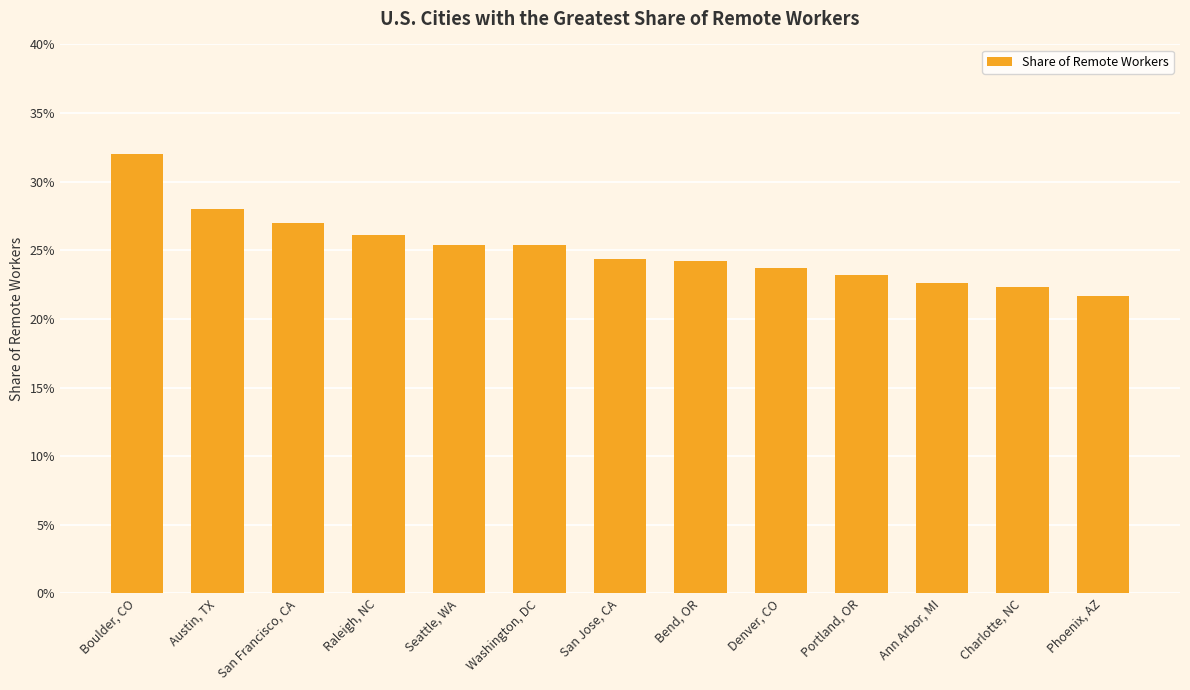

How many data points does each series have?

13